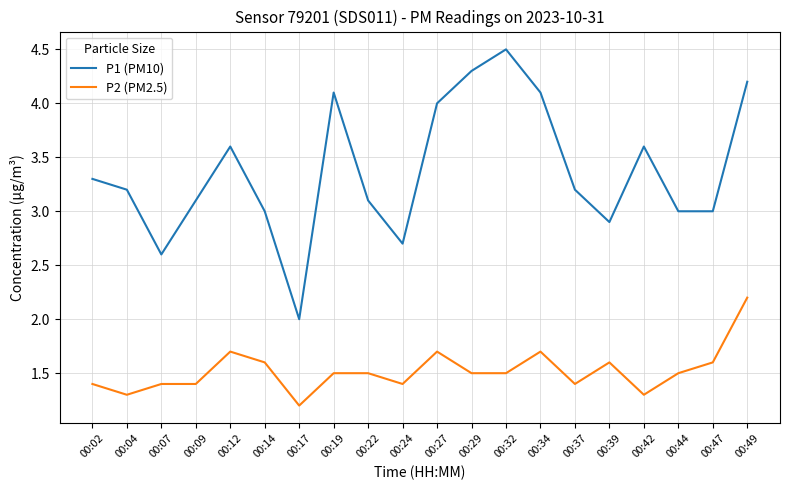

What is the difference between the highest and lowest values at 00:44?

1.5